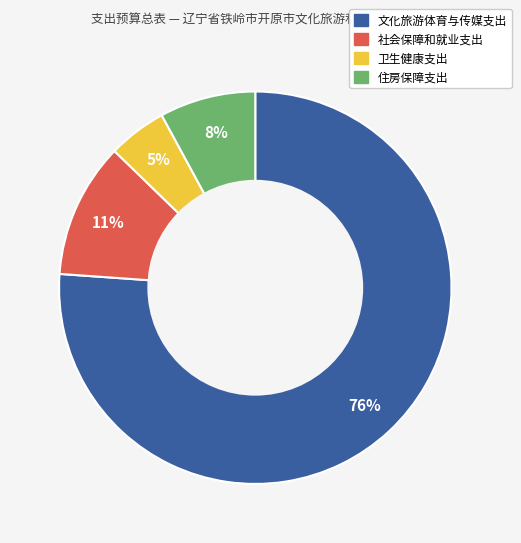

Which has a higher value, 卫生健康支出 or 住房保障支出?

住房保障支出